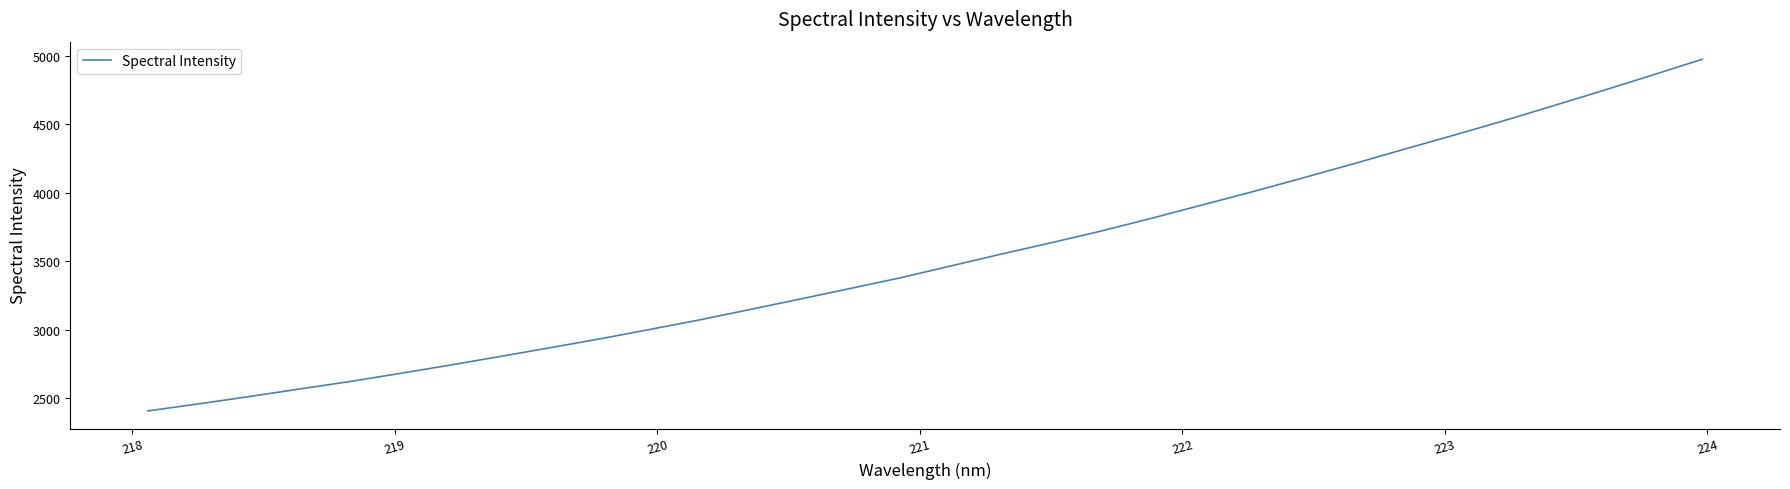

What is the maximum value shown in the chart?

4975.9